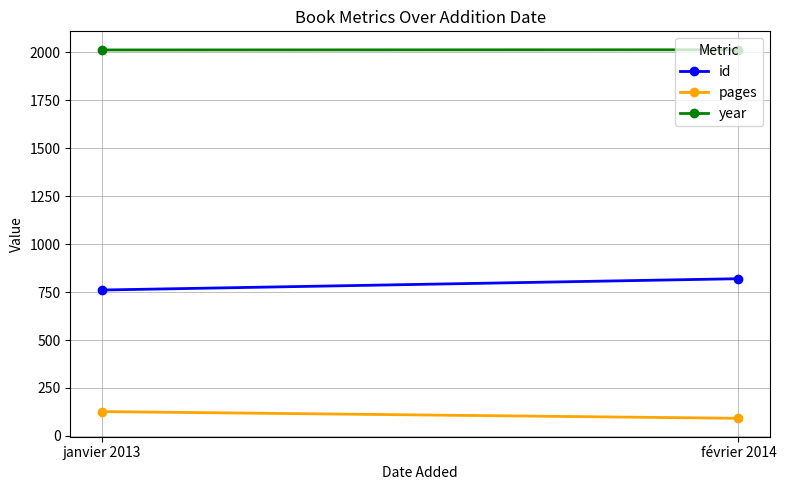

How many values in the pages series are below 127?

1